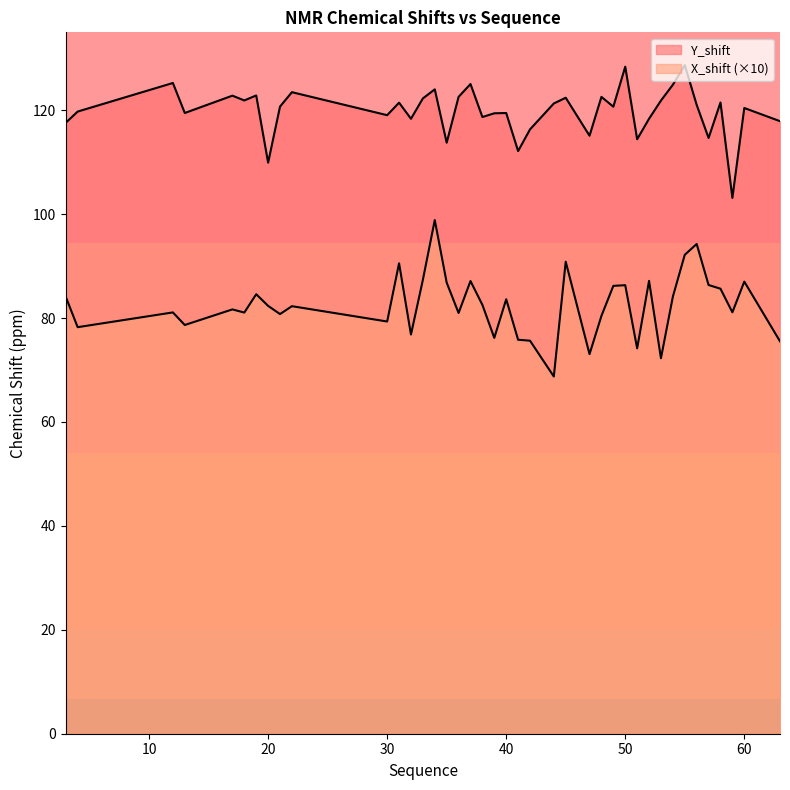

At which label is Y_shift closest to 115?

47